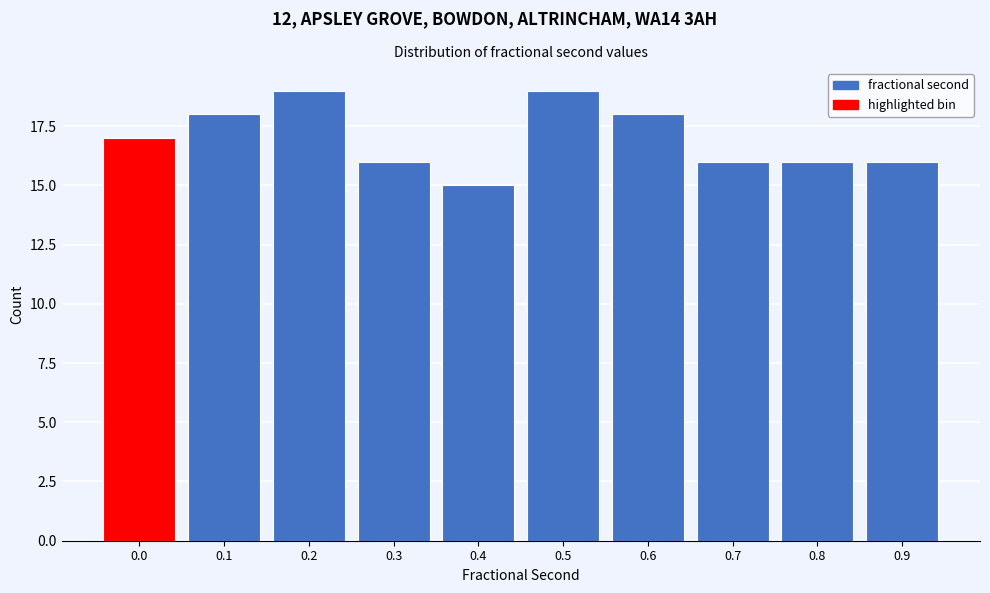

Reading left to right, transcribe all the data shown in this chart.

0.0=17	0.1=18	0.2=19	0.3=16	0.4=15	0.5=19	0.6=18	0.7=16	0.8=16	0.9=16